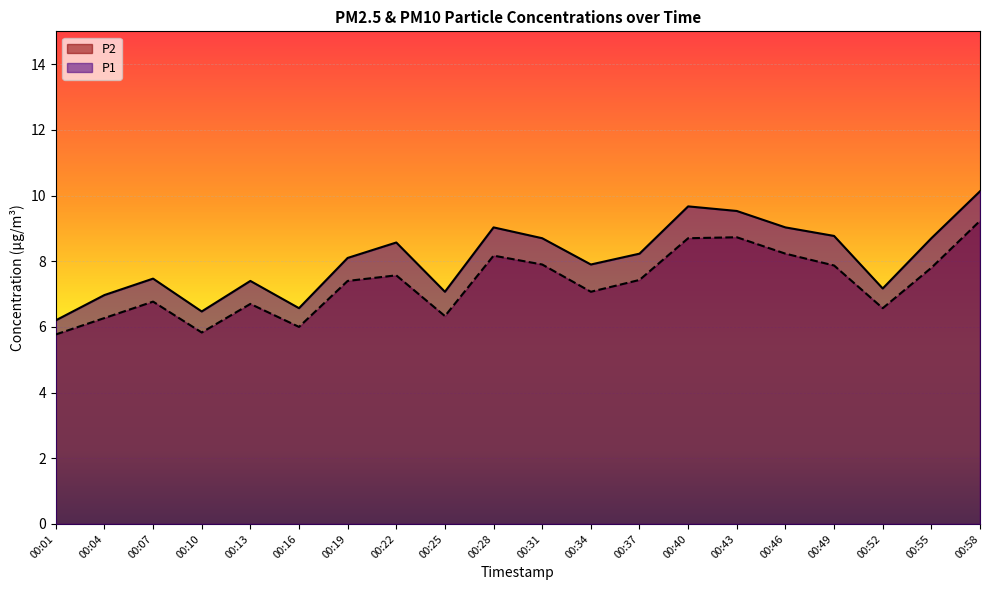

True or false: P2 has more than 2 interior local peaks.

True